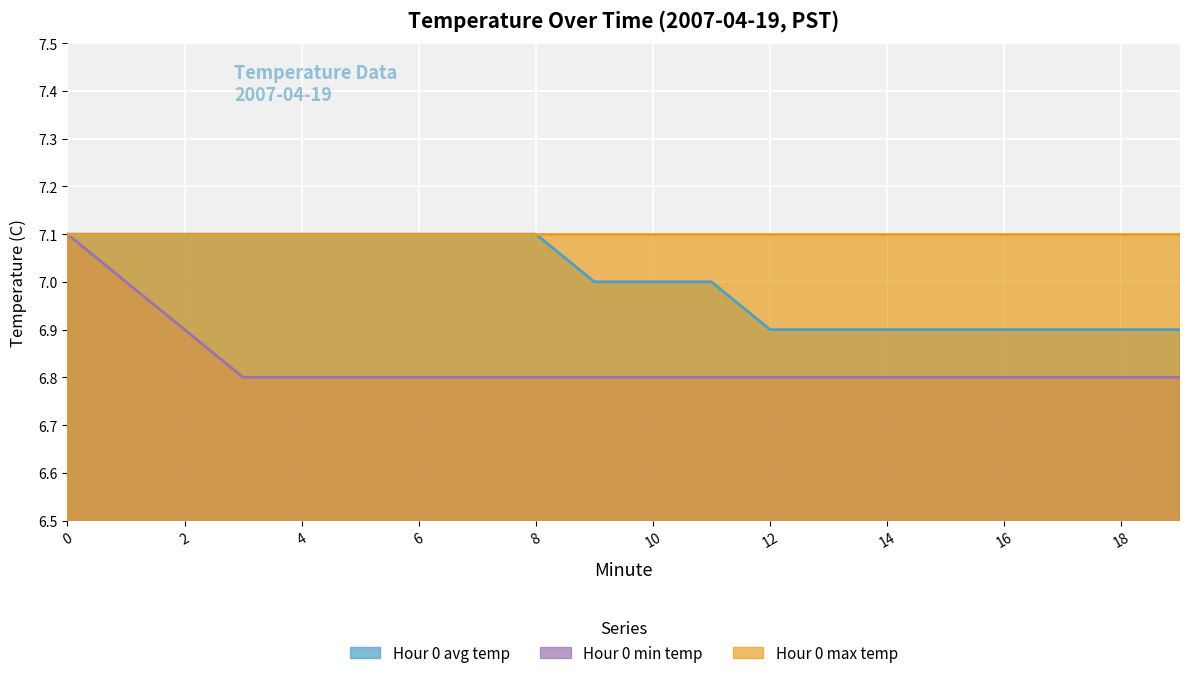

What is the minimum value shown in the chart?

6.8